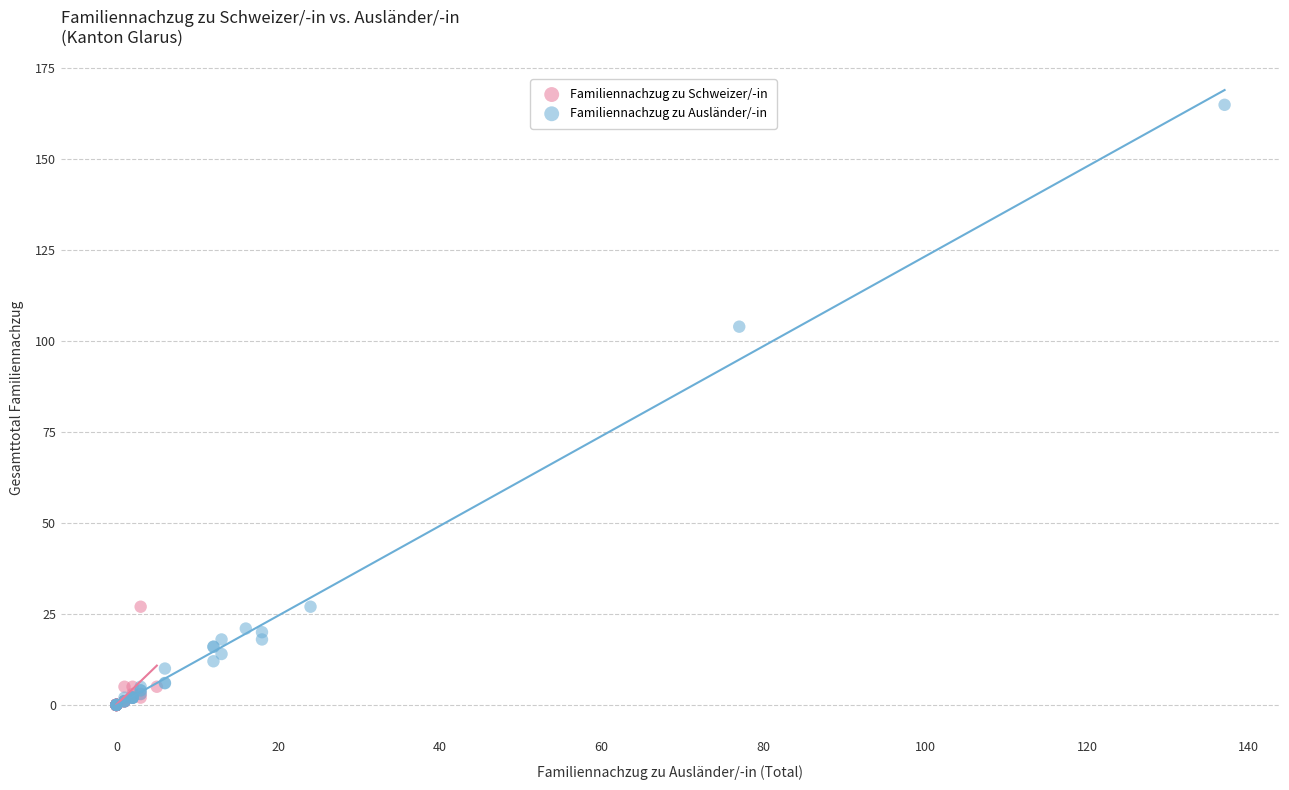

Which series contains the highest Y value?

Familiennachzug zu Ausländer/-in